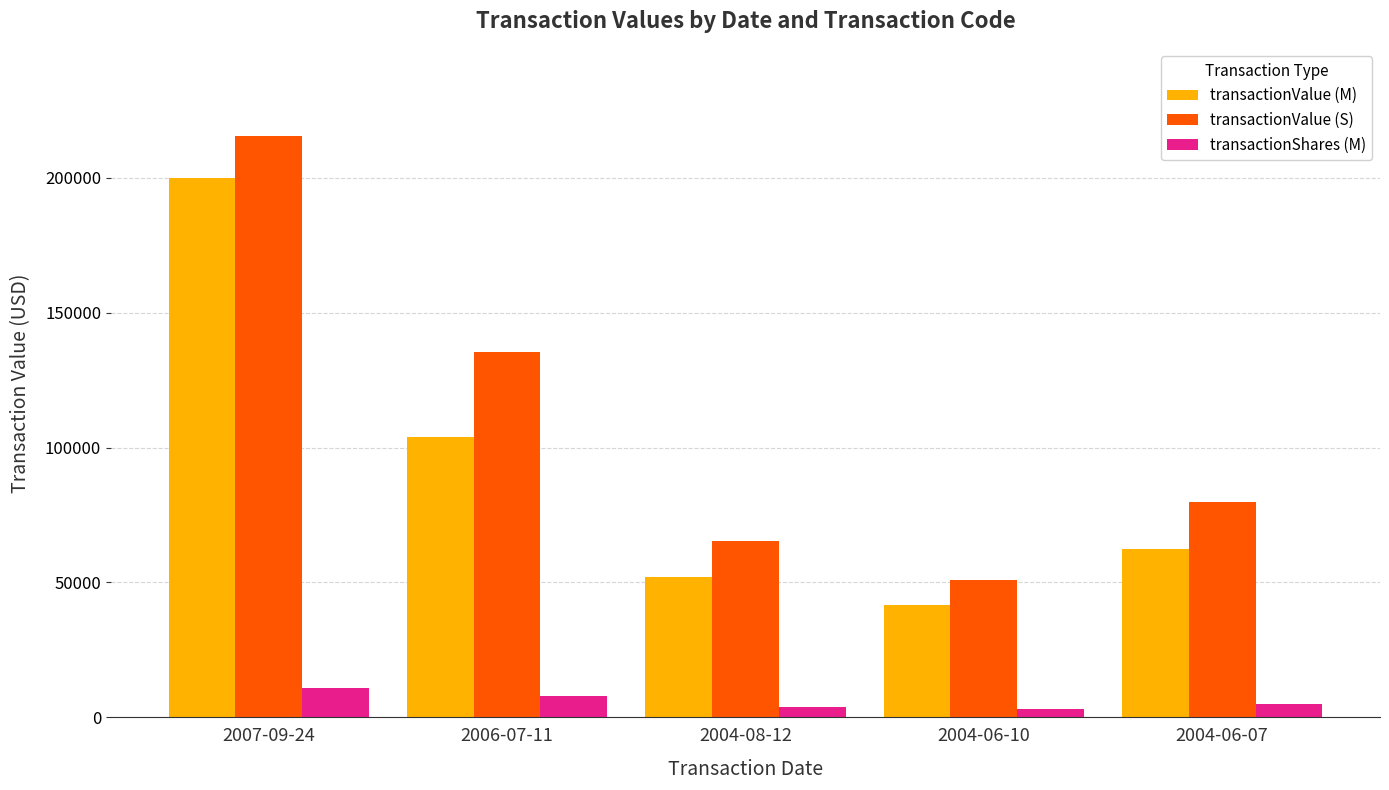

At which category is the sum across all series the highest?

2007-09-24